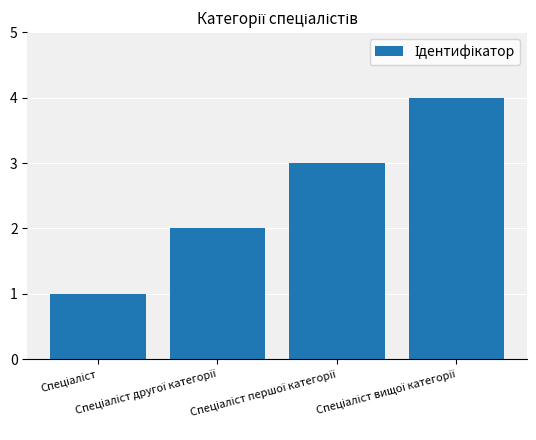

How many series are shown in this chart?

1